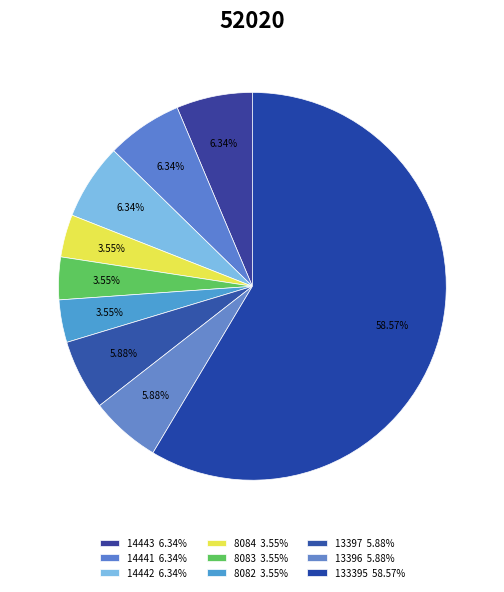

What is the largest slice in the pie chart?

133395